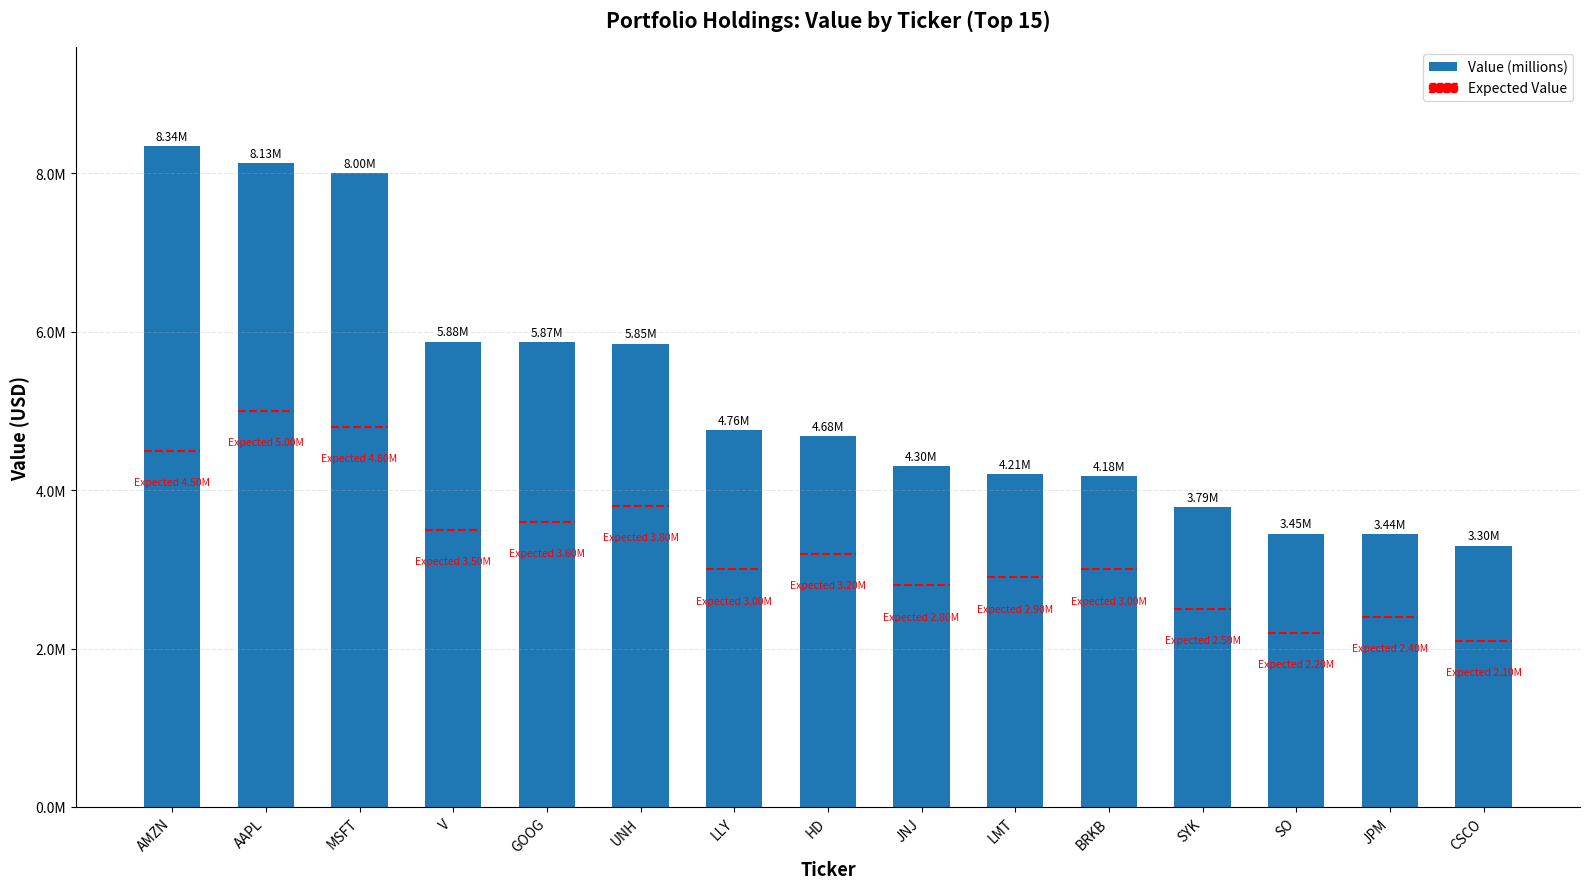

The chart shows a value of 2728170 at LLY. True or false?

False